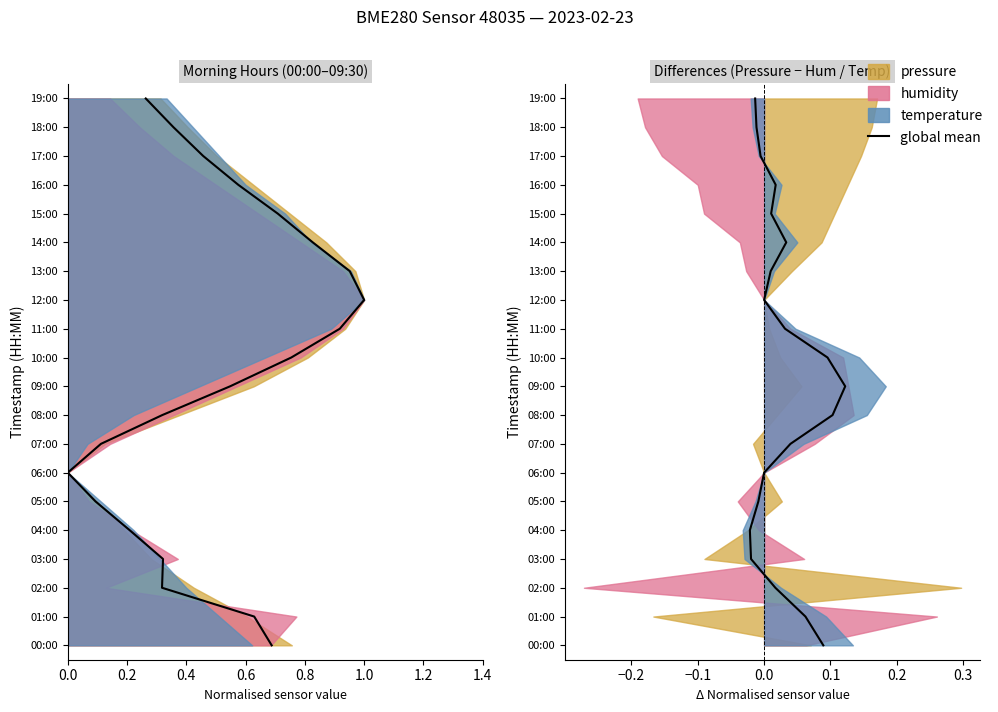

What is the sum of the values at 0.8 and 0.6?

7